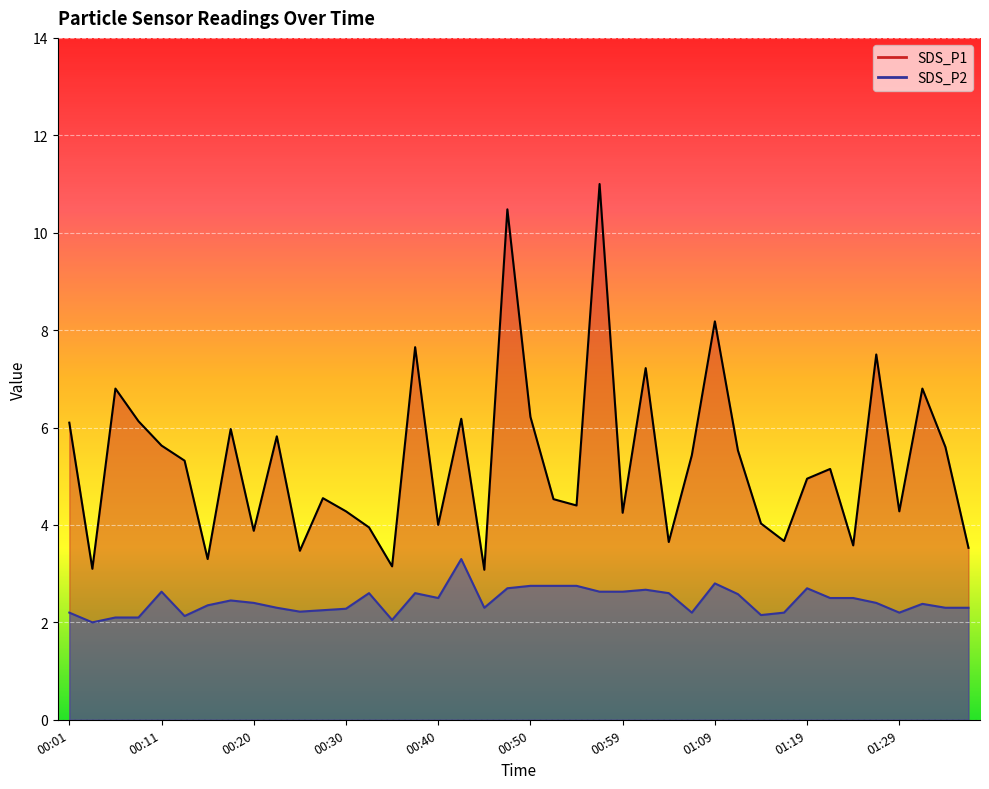

Which series has the widest spread of values?

SDS_P1